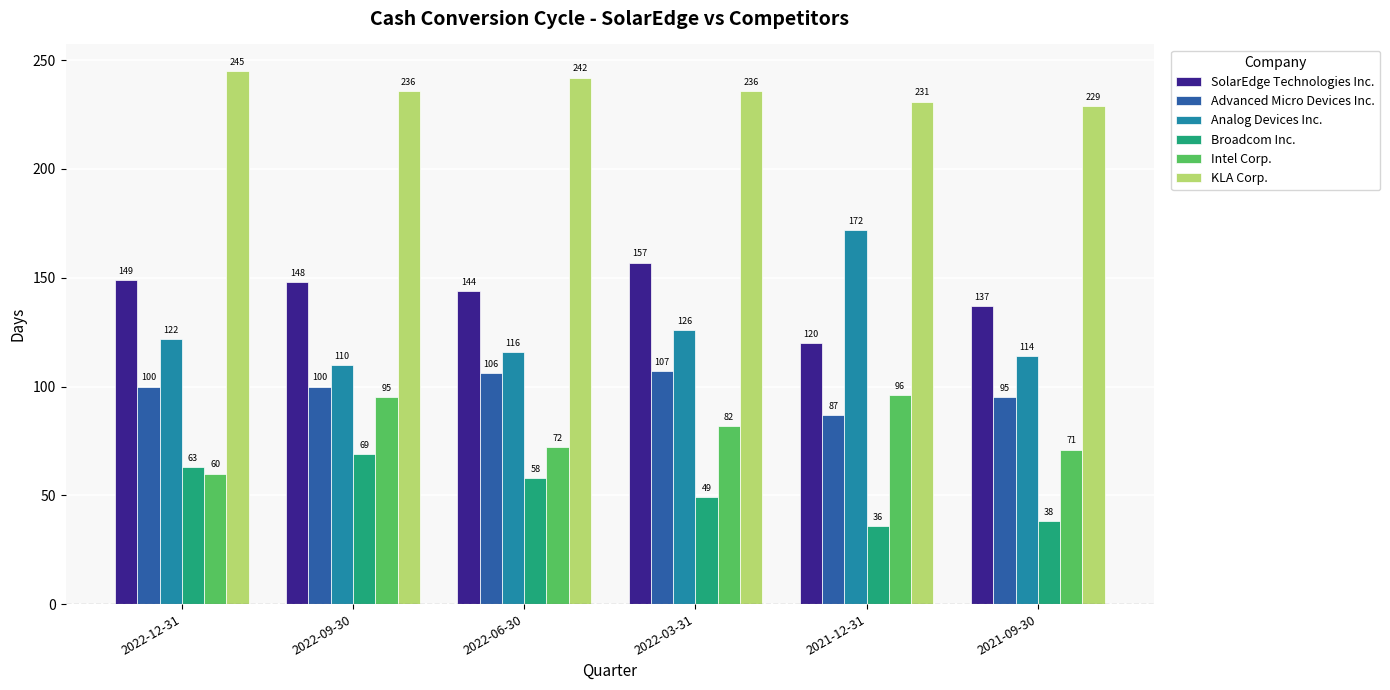

Count the number of categories in the chart.

6